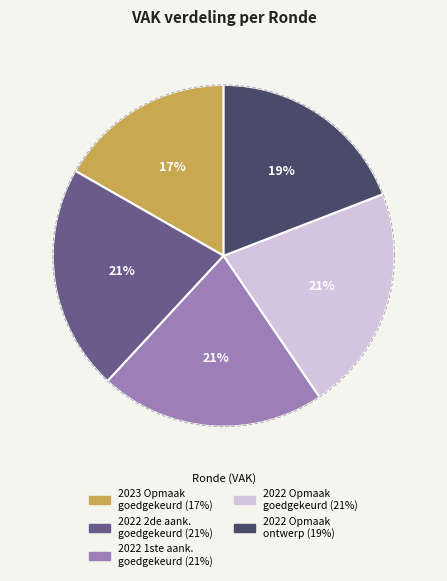

Approximately how many times larger is the value at 2023 Opmaak – goedgekeurd compared to 2022 Opmaak - ontwerp?

0.9